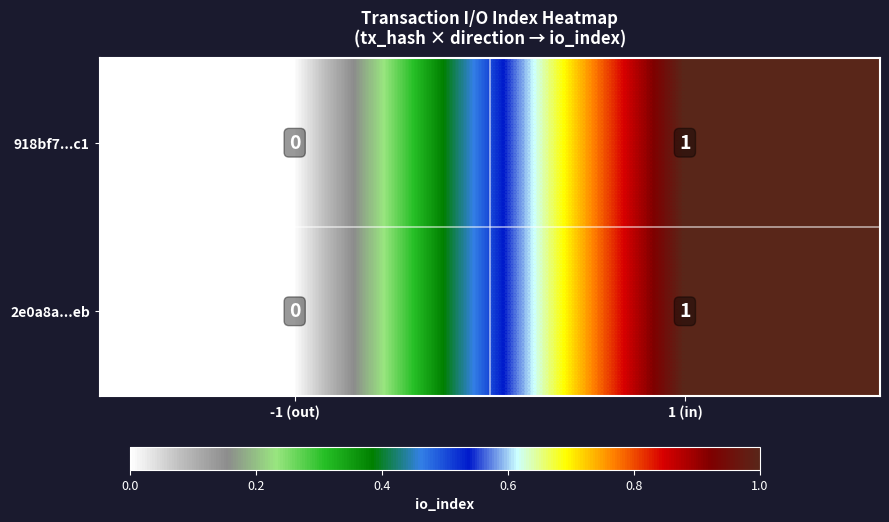

At which label is 918bf7...c1 closest to 0?

-1 (out)